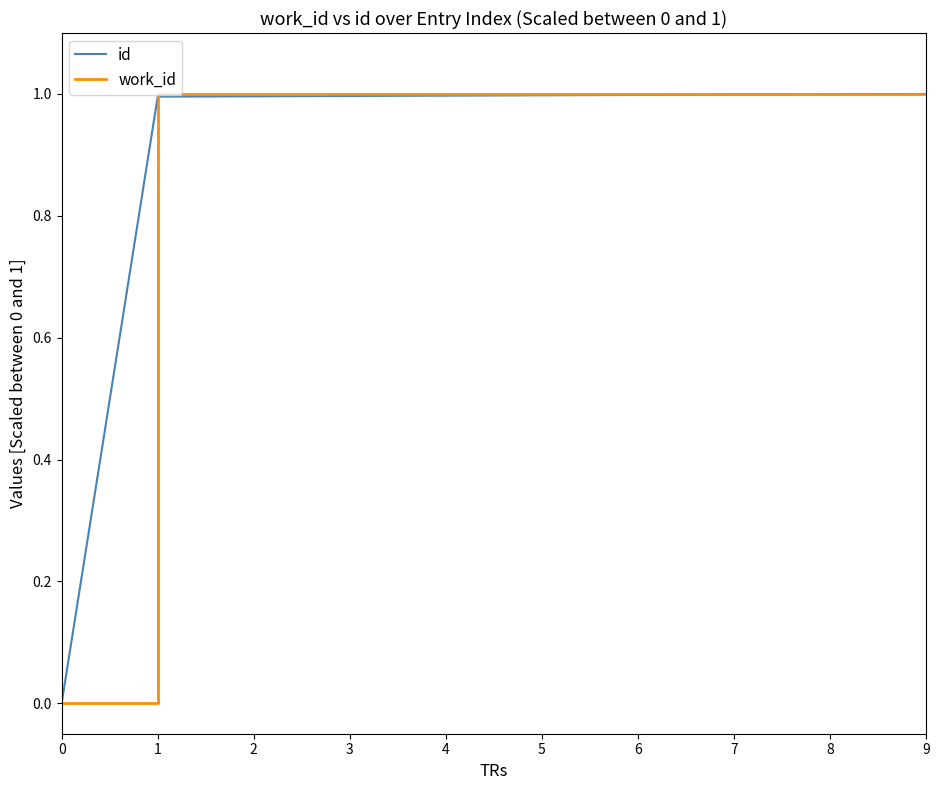

The id series shows 1.4 at 5. True or false?

False